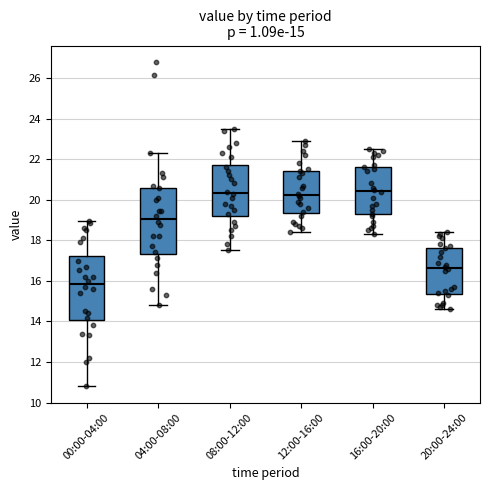

Which box's median line is the lowest?

00:00-04:00